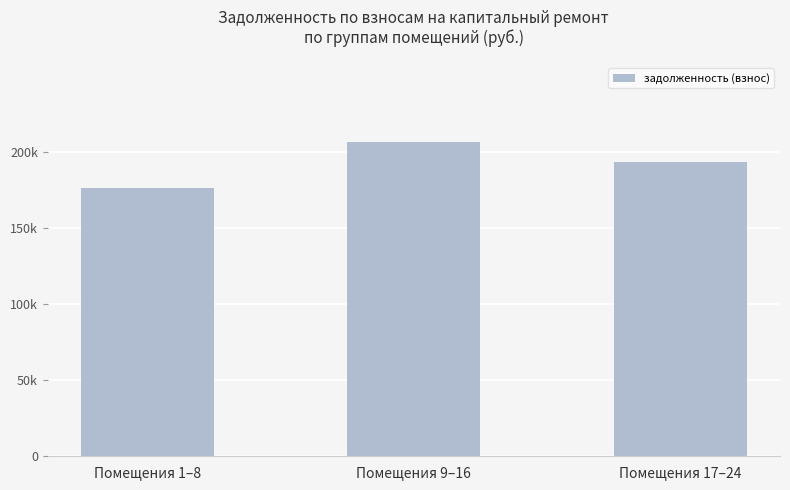

Rank the categories by value from highest to lowest.

Помещения 9–16, Помещения 17–24, Помещения 1–8